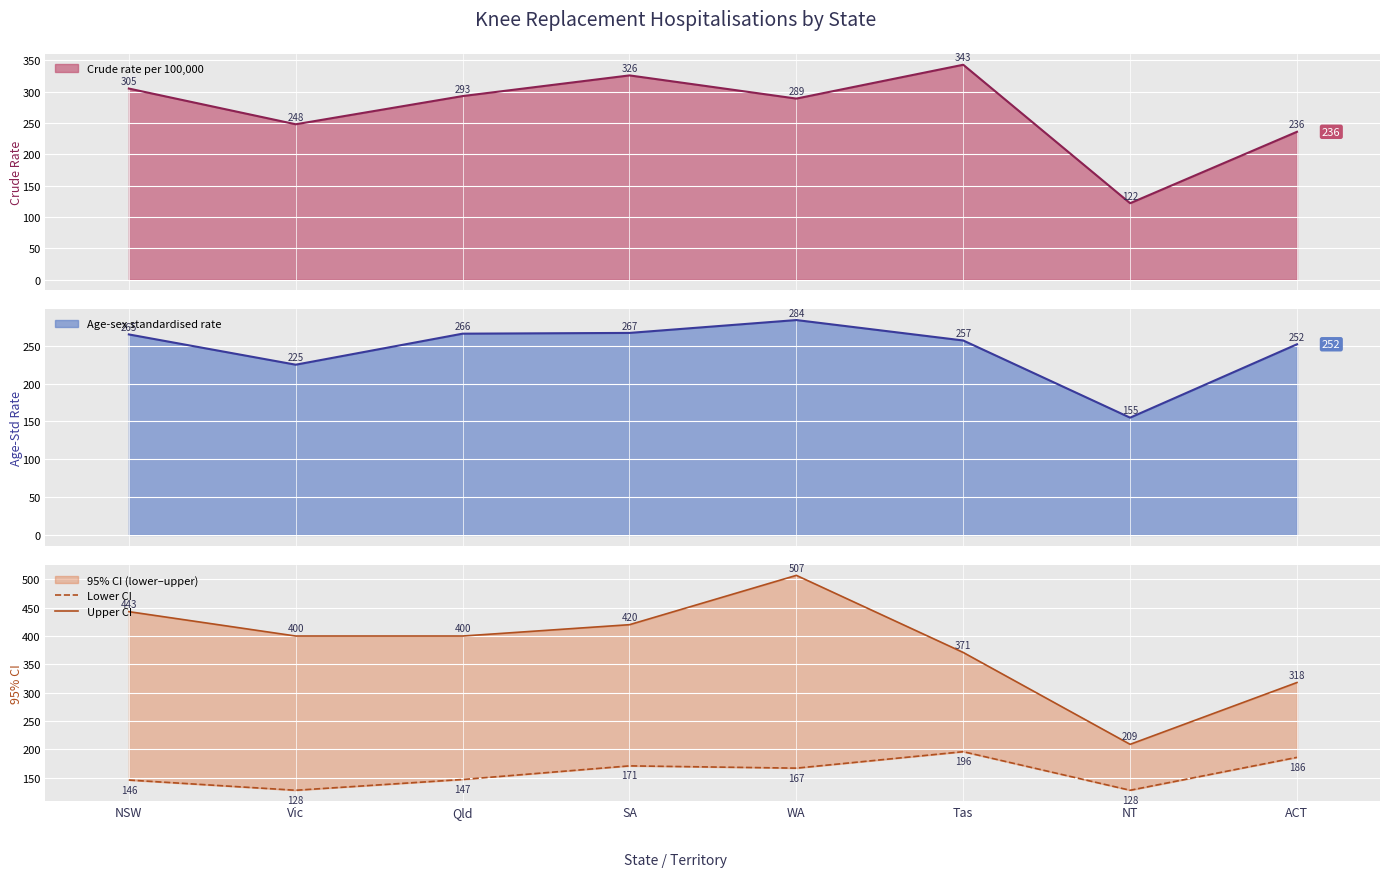

What is the sum of the Upper CI values at NSW and NT?

652